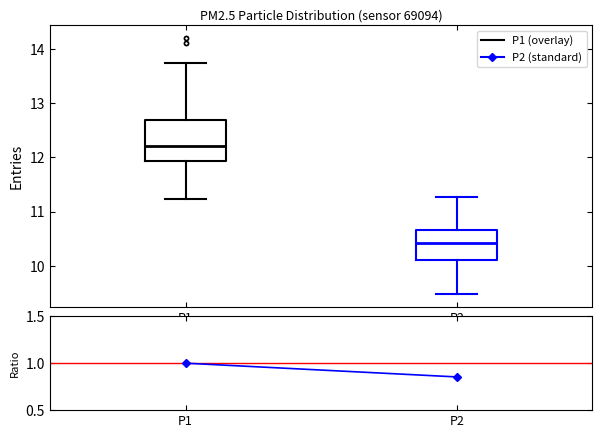

Reading left to right, transcribe this box plot: for each box, give where its median line is, the range the box spans, and where its two whiskers end, as read against the y-axis. The values are not printed on the chart, so give them approximately, as read against the axis.

P1: median 12.2, box 11.9 to 12.7, whiskers 11.2 to 13.7
P2: median 10.4, box 10.1 to 10.7, whiskers 9.5 to 11.3